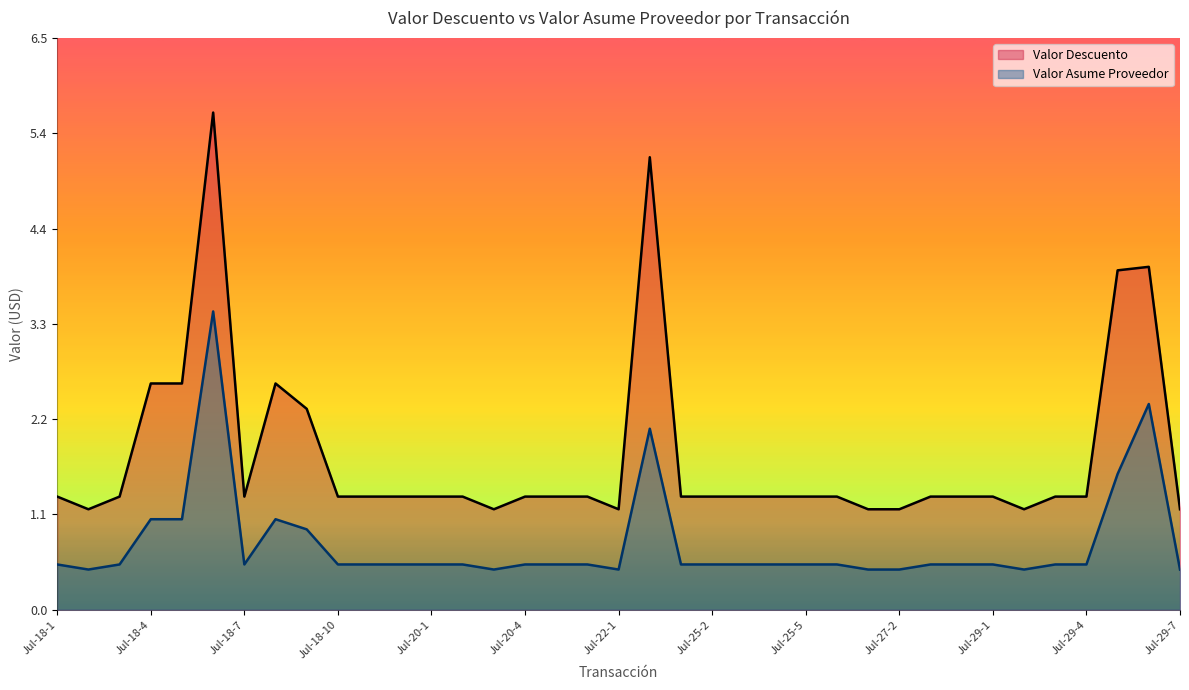

True or false: Valor Descuento and Valor Asume Proveedor cross at least once.

False